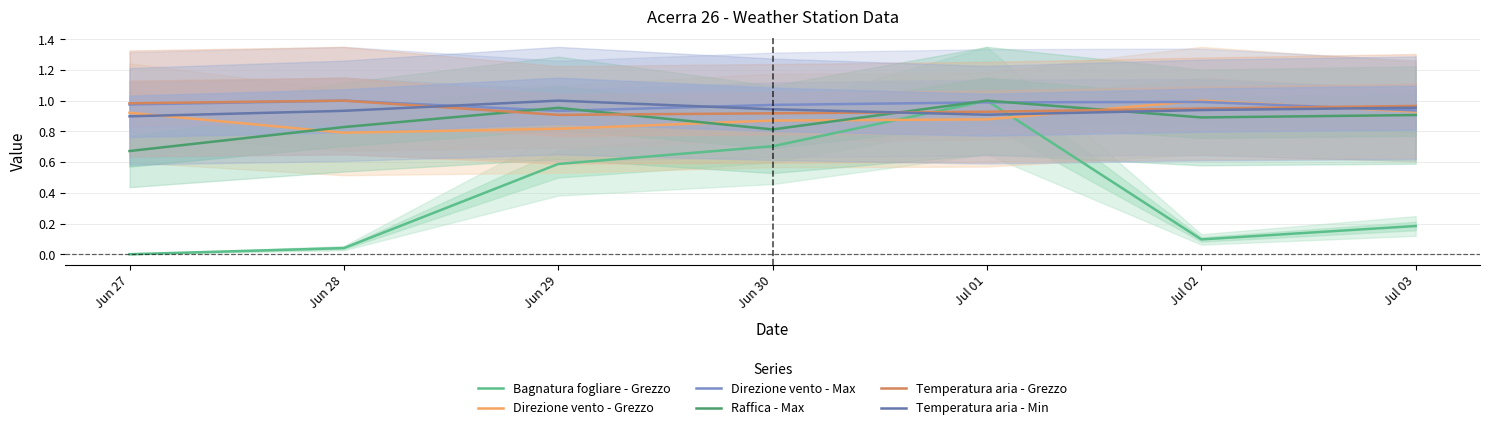

What is the label of the 7th point from the left?

Jul 03